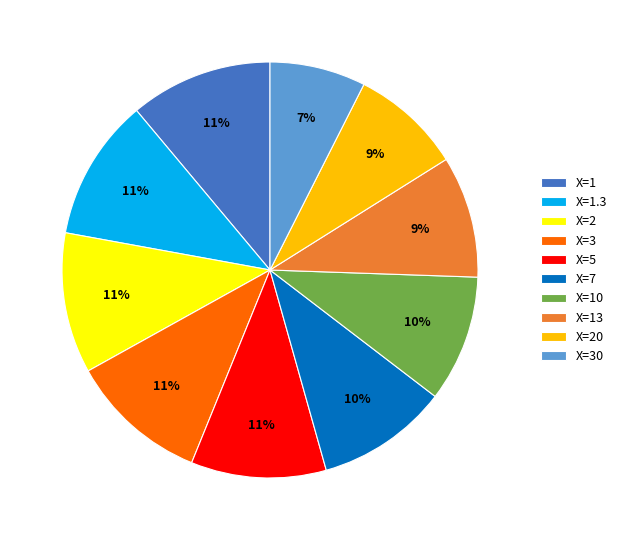

Count the number of slices in the pie.

10